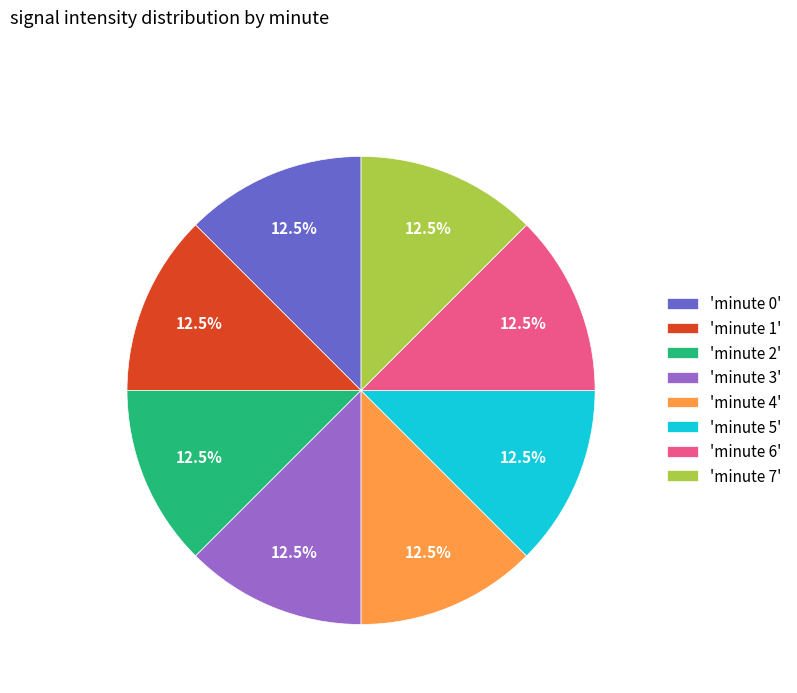

How much of the chart is everything except 'minute 0'?

87.5%